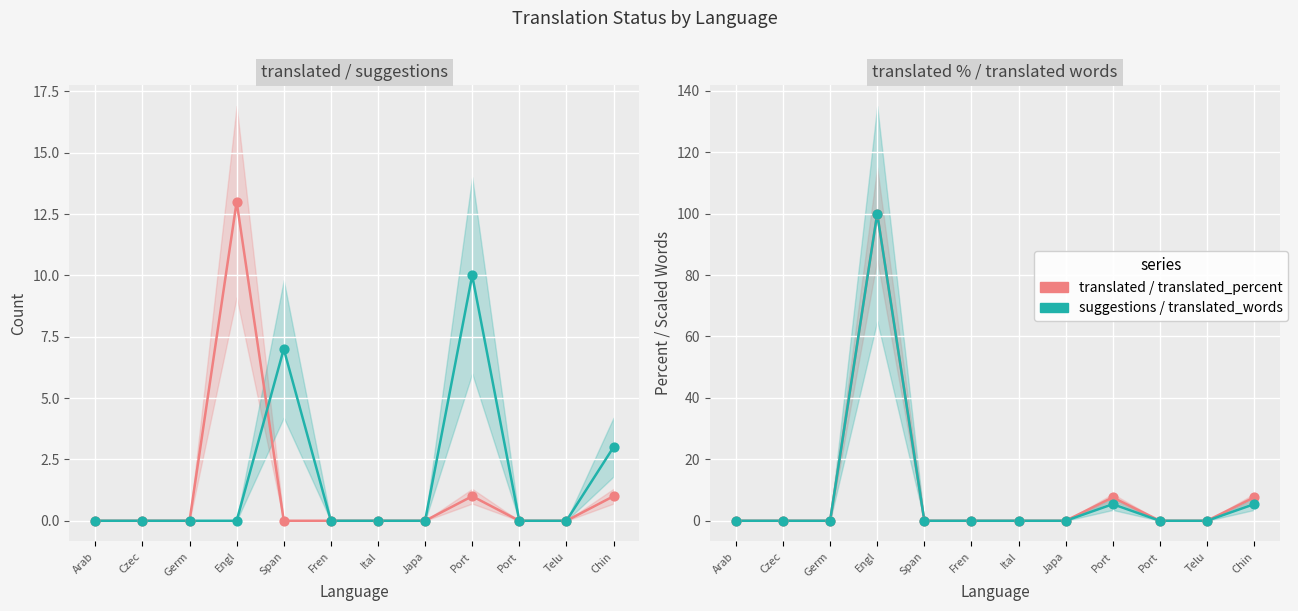

At which category is the sum across all series the highest?

Engl